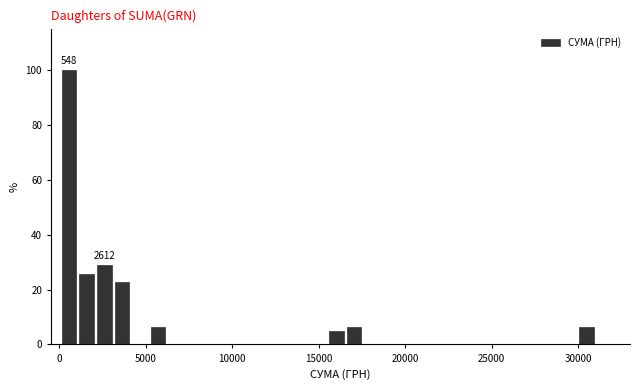

Read against the x-axis, roughly where is the centre of the tallest bar?

500